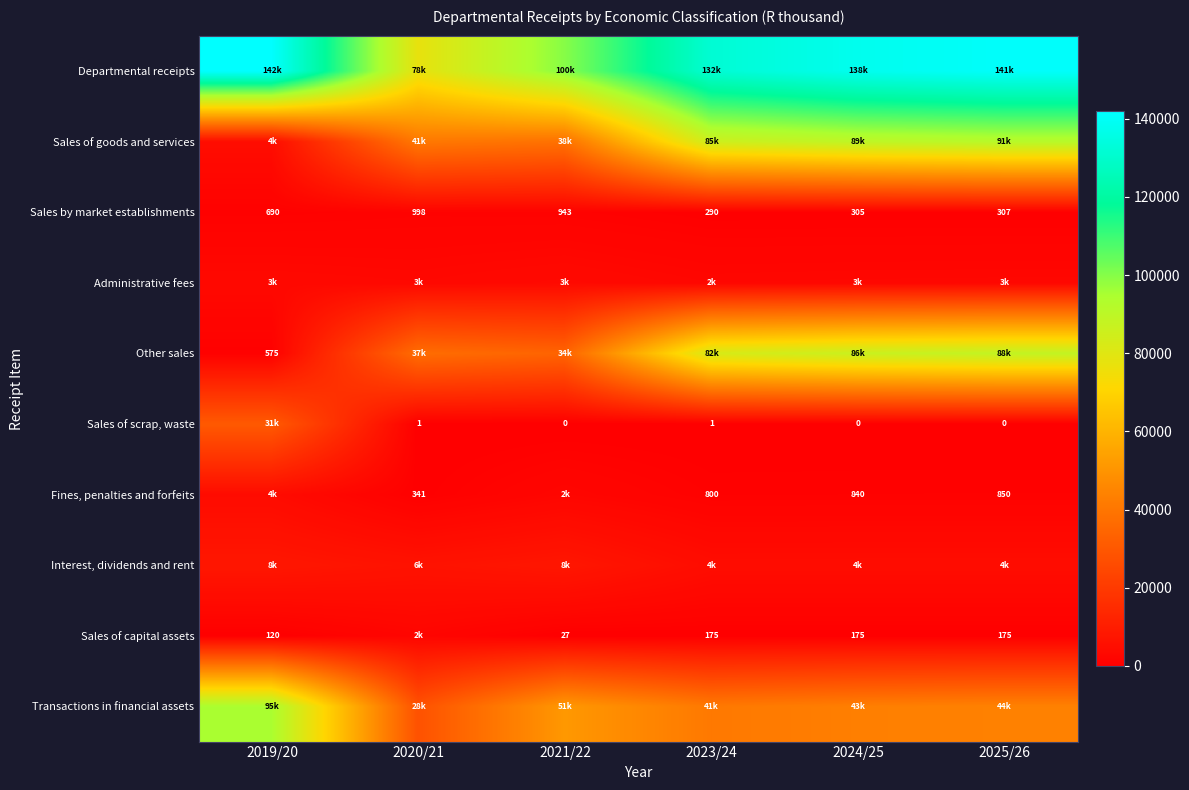

The value of Sales of capital assets at 2023/24 is 175. True or false?

True